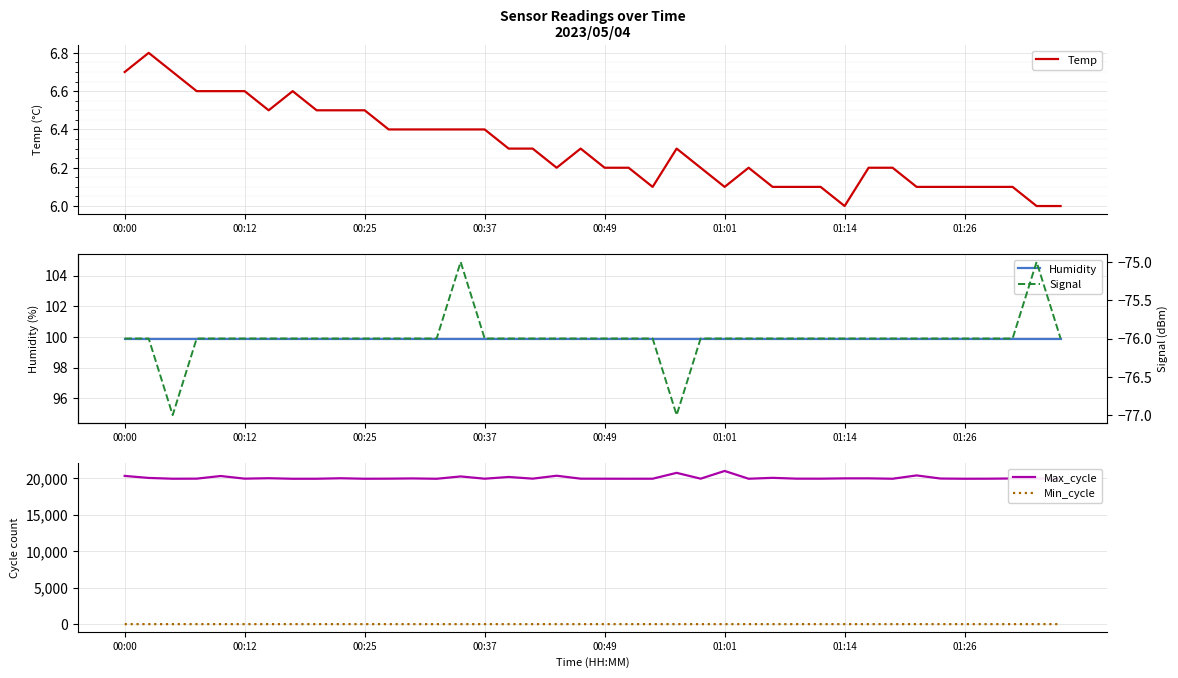

What is the highest value of the Temp series?

6.8